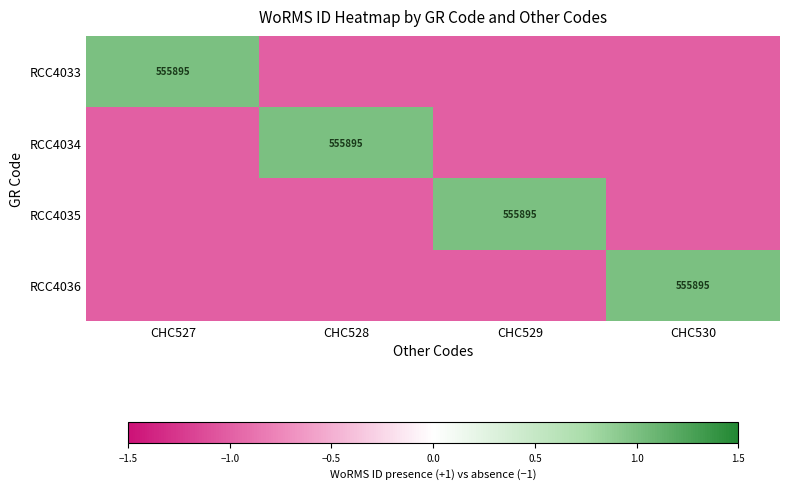

True or false: RCC4034 has a value of 555895 at CHC528.

True